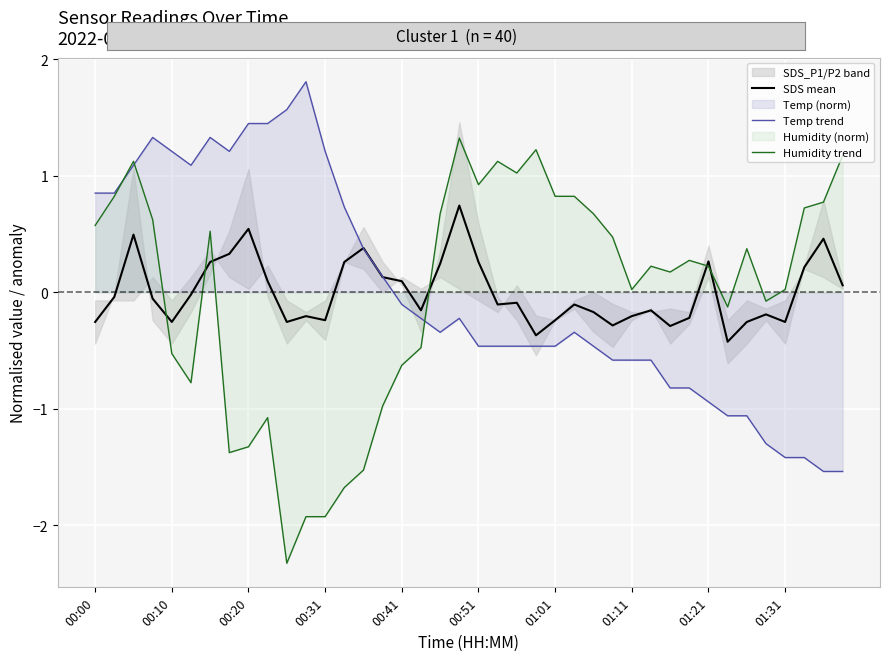

Between which two adjacent categories do Temp trend and SDS mean first intersect?

13 and 14